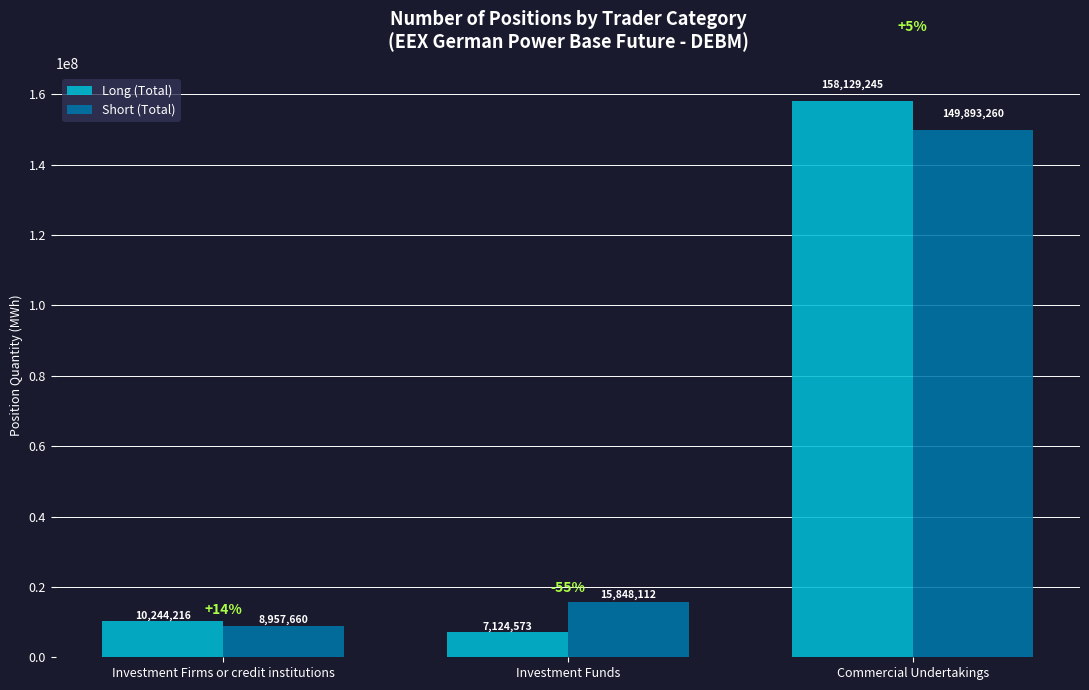

True or false: Long (Total) has a value of 10244216.4 at Investment Firms or credit institutions.

True